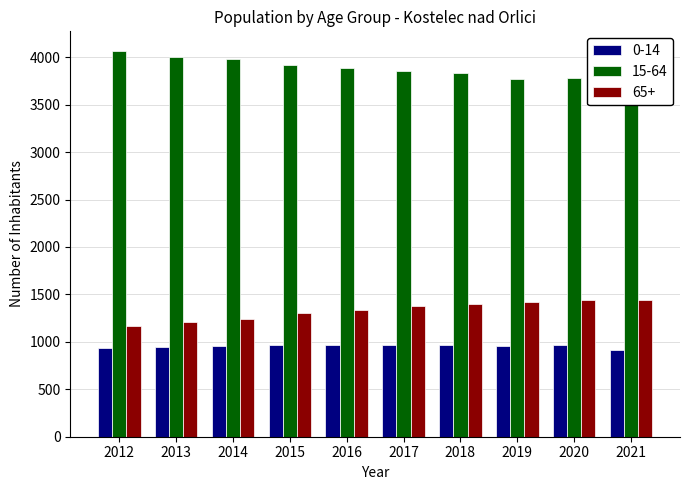

How many bars are there in total?

30